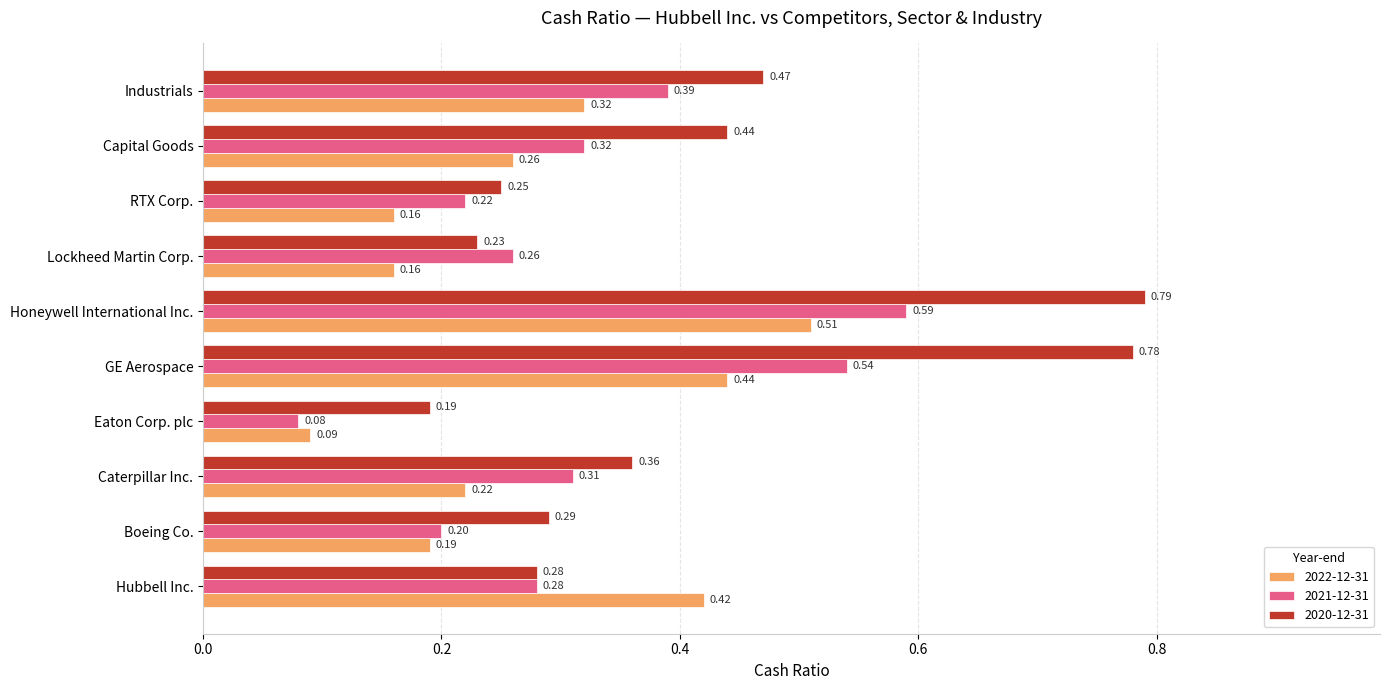

Which series changed the most between Eaton Corp. plc and Lockheed Martin Corp.?

2021-12-31